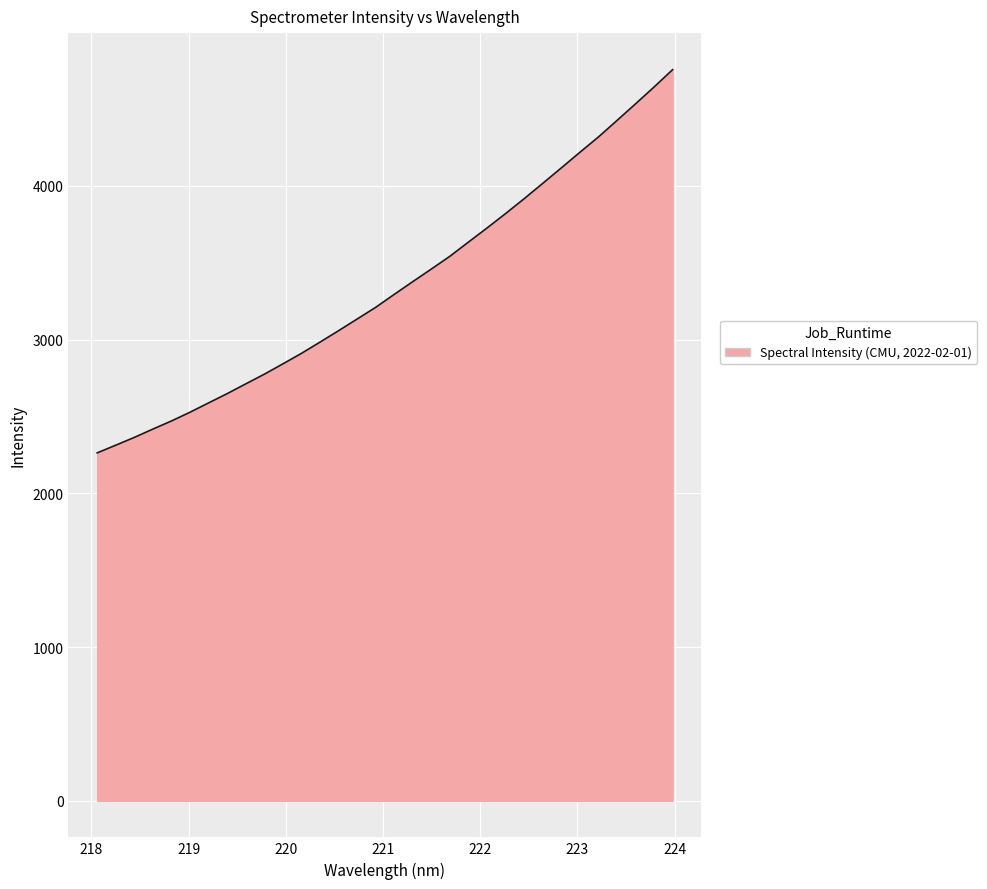

What is the smallest value displayed?

2263.7